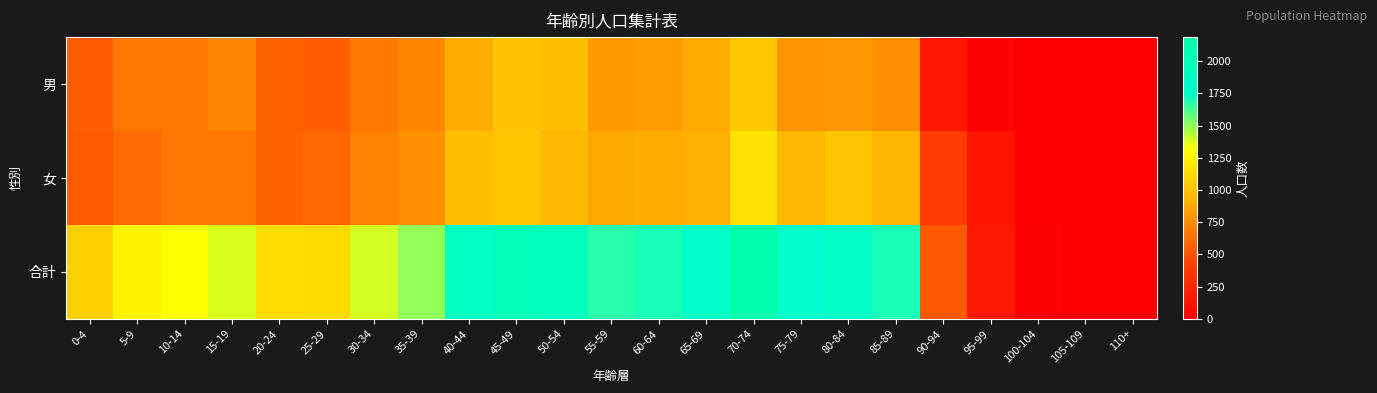

Reading right to left, extract all data points from this chart.

男: 110+=0	105-109=0	100-104=3	95-99=29	90-94=151	85-89=762	80-84=802	75-79=793	70-74=1027	65-69=884	60-64=824	55-59=806	50-54=983	45-49=1003	40-44=885	35-39=729	30-34=679	25-29=546	20-24=565	15-19=715	10-14=657	5-9=651	0-4=542
女: 110+=0	105-109=2	100-104=20	95-99=135	90-94=381	85-89=942	80-84=1012	75-79=951	70-74=1160	65-69=913	60-64=884	55-59=875	50-54=956	45-49=1013	40-44=980	35-39=769	30-34=706	25-29=583	20-24=576	15-19=658	10-14=658	5-9=607	0-4=534
合計: 110+=0	105-109=2	100-104=23	95-99=164	90-94=532	85-89=1704	80-84=1814	75-79=1744	70-74=2187	65-69=1797	60-64=1708	55-59=1681	50-54=1939	45-49=2016	40-44=1865	35-39=1498	30-34=1385	25-29=1129	20-24=1141	15-19=1373	10-14=1315	5-9=1258	0-4=1076